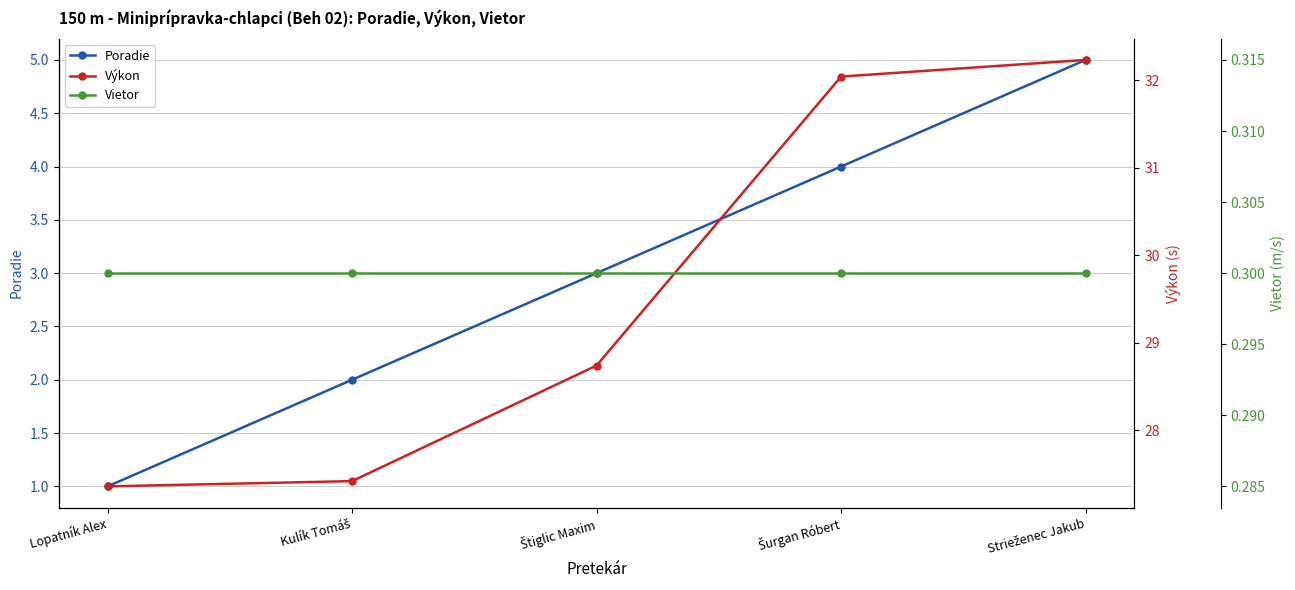

What is the average value of the Výkon series?

29.6